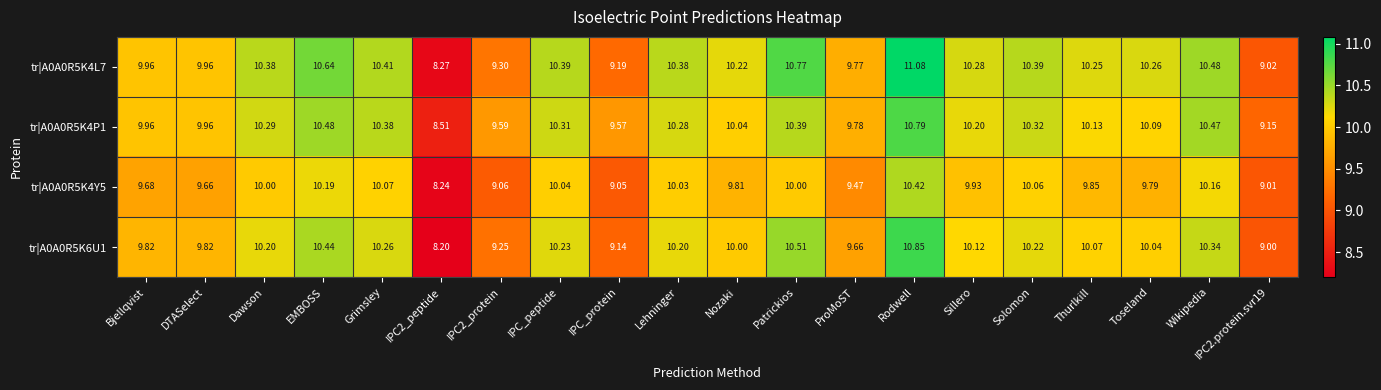

Where does the tr|A0A0R5K4L7 series first go above 10?

Dawson